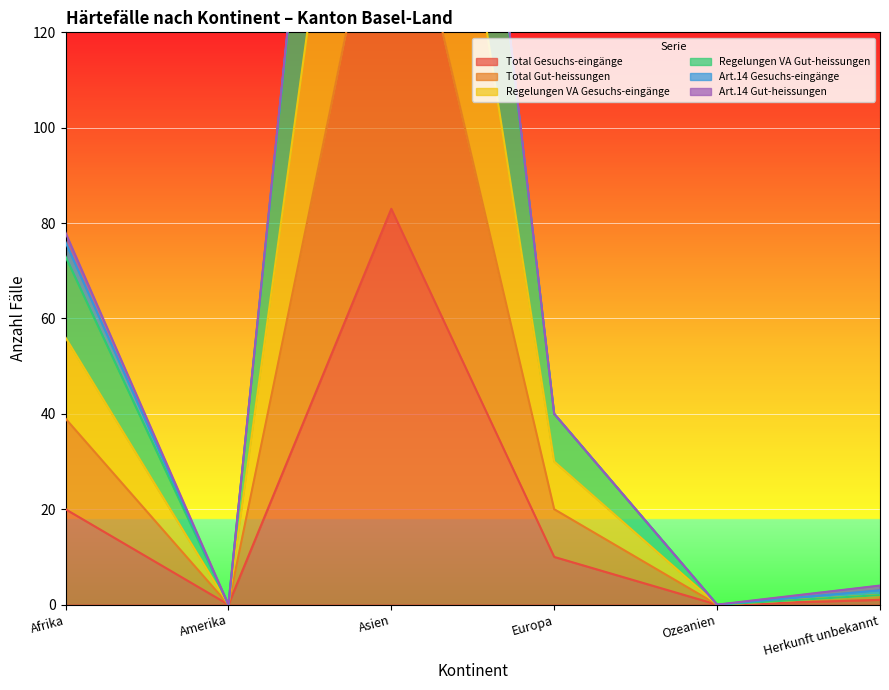

What is the difference between the maximum and second lowest values in the Regelungen VA Gesuchs-eingänge series?

330